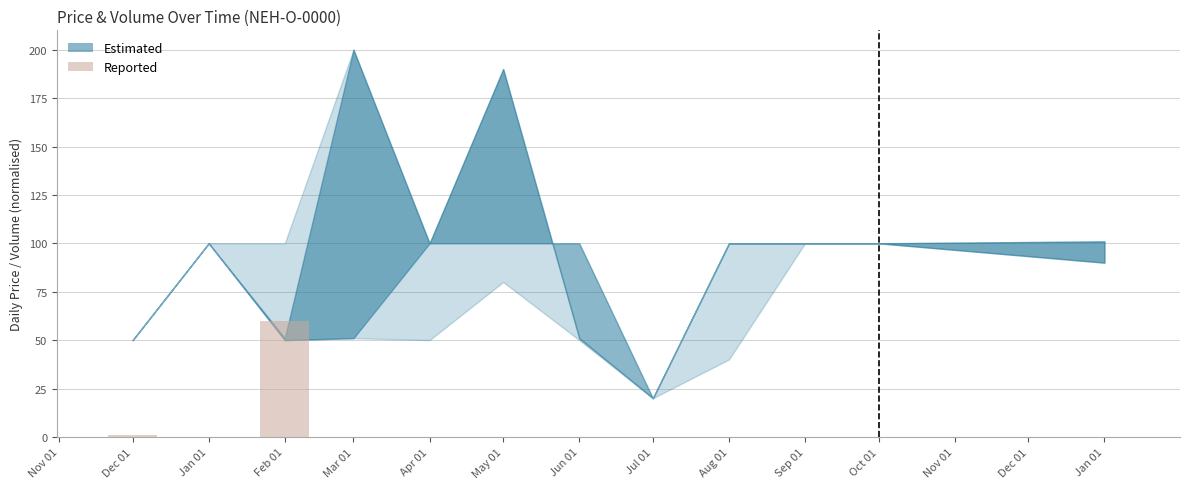

Are the bars grouped side by side (vs. stacked)?

No